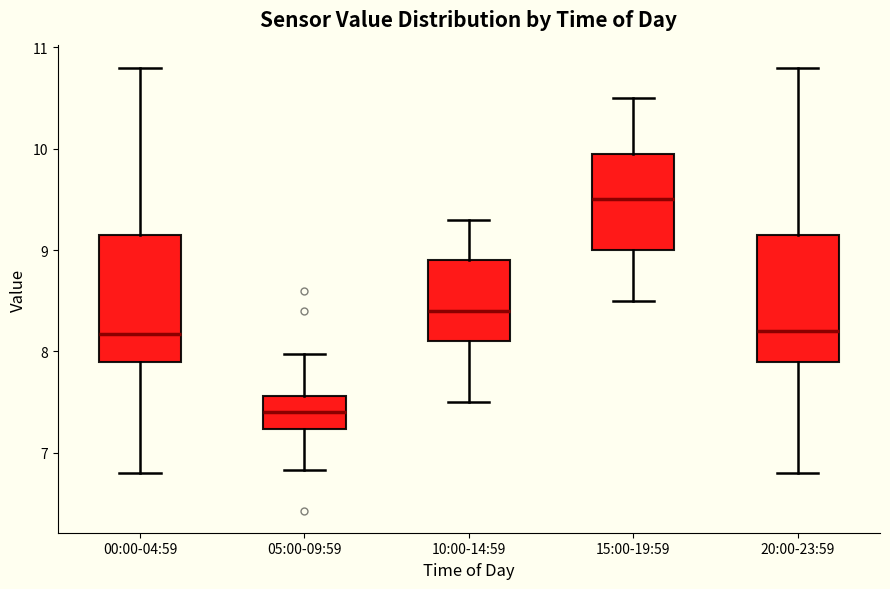

Which box's median line is the highest?

15:00-19:59